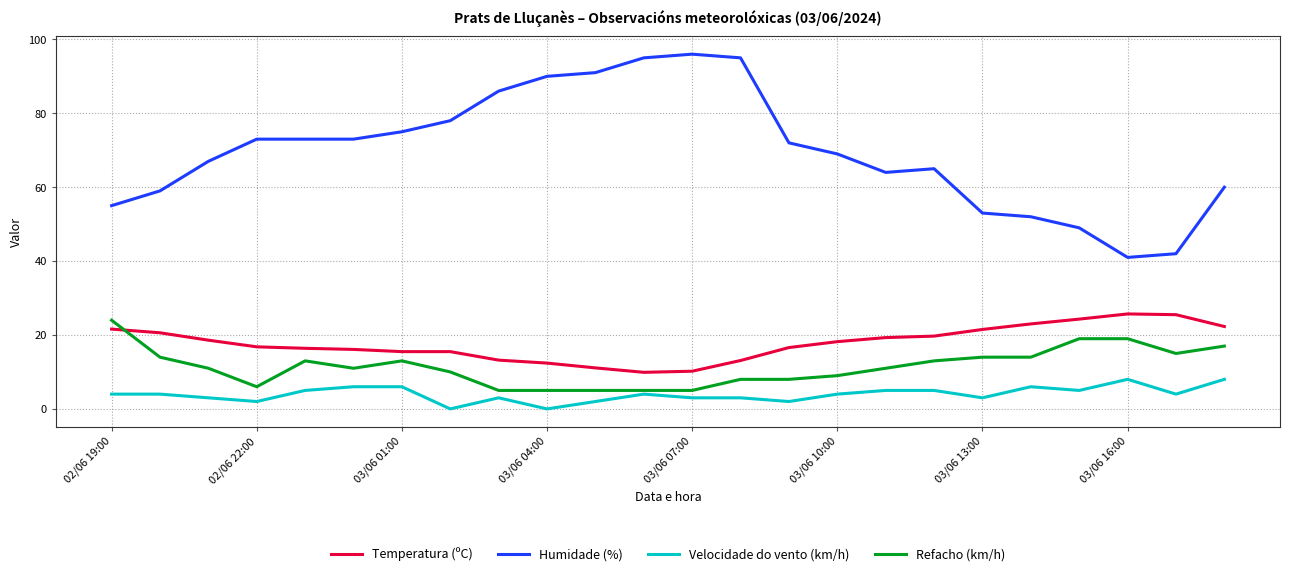

Which series has the largest total across all categories?

Humidade (%)